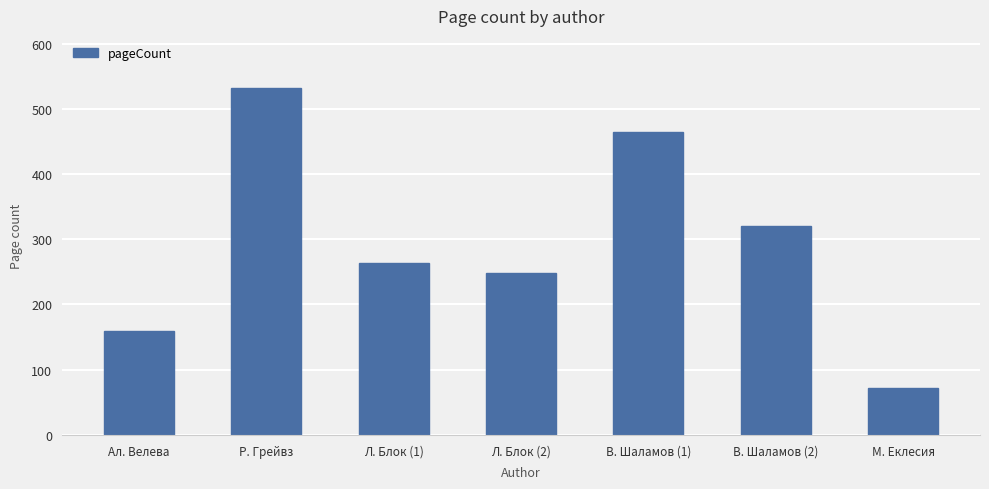

List the labels in order of value, smallest first.

М. Еклесия, Ал. Велева, Л. Блок (2), Л. Блок (1), В. Шаламов (2), В. Шаламов (1), Р. Грейвз